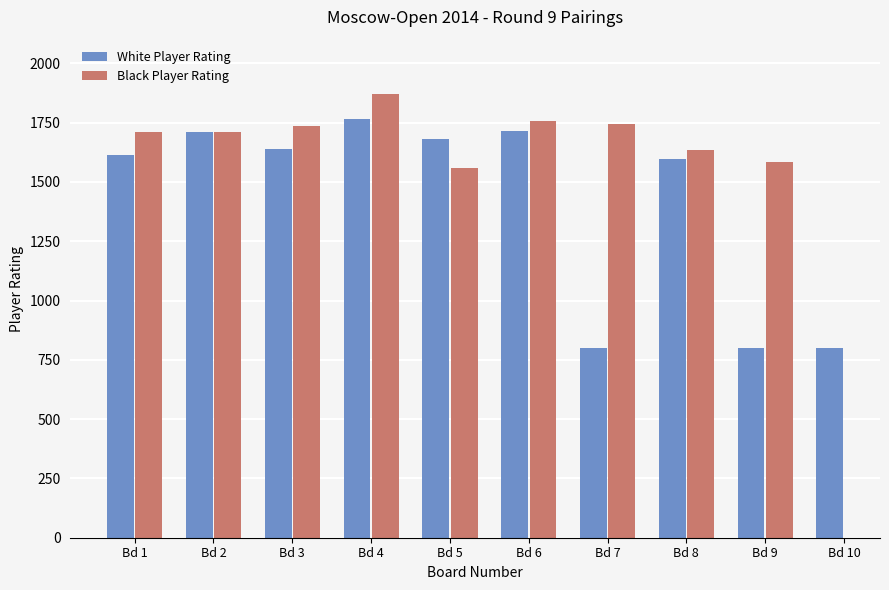

Which category has the highest value in the Black Player Rating series?

Bd 4